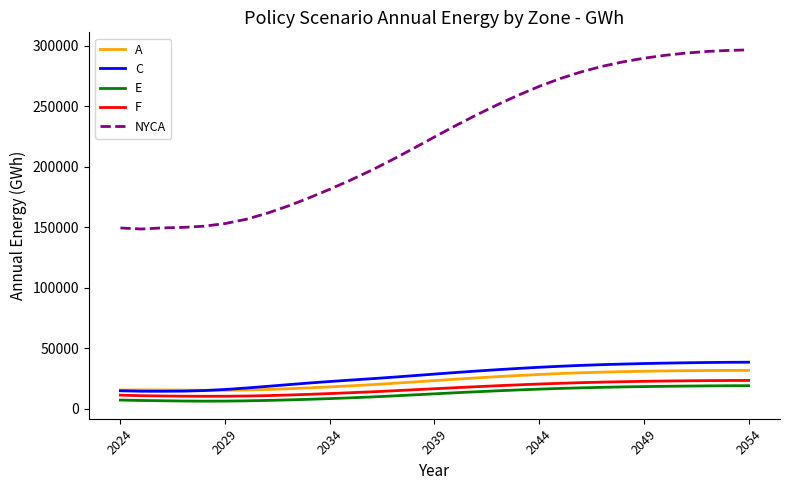

Which series has the largest total across all categories?

NYCA